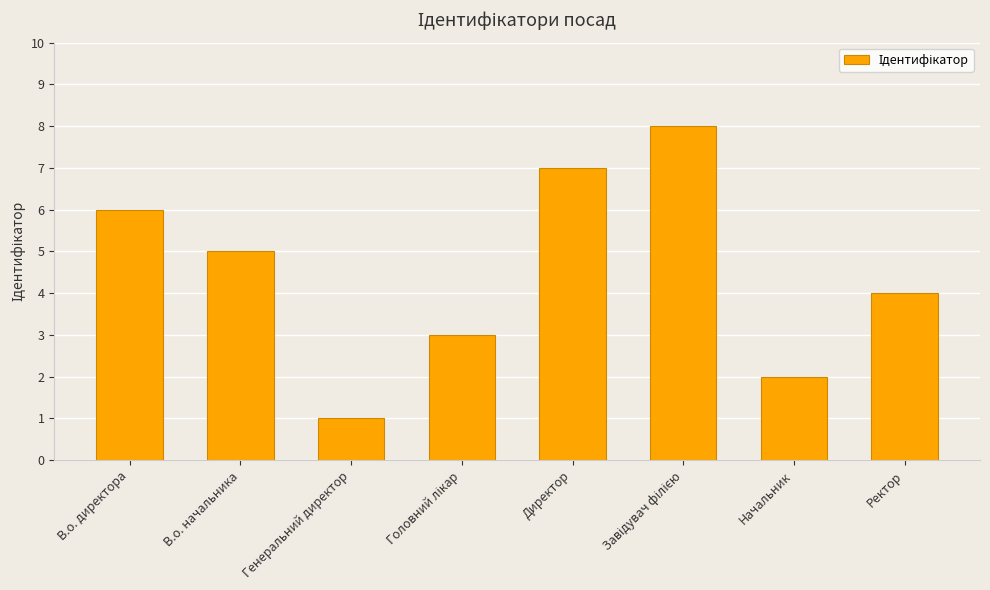

Does the chart contain any negative values?

No